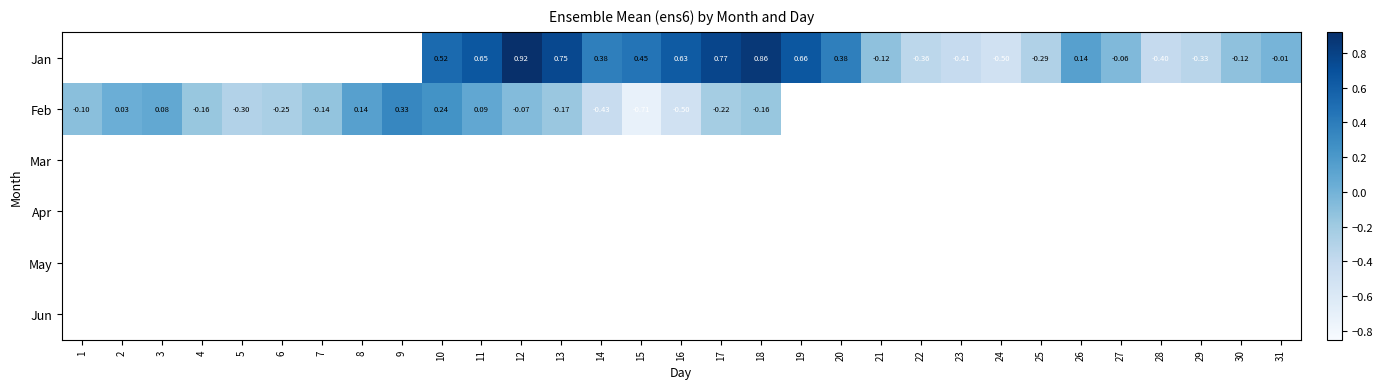

What is the difference between the highest and lowest values at 11?

0.6